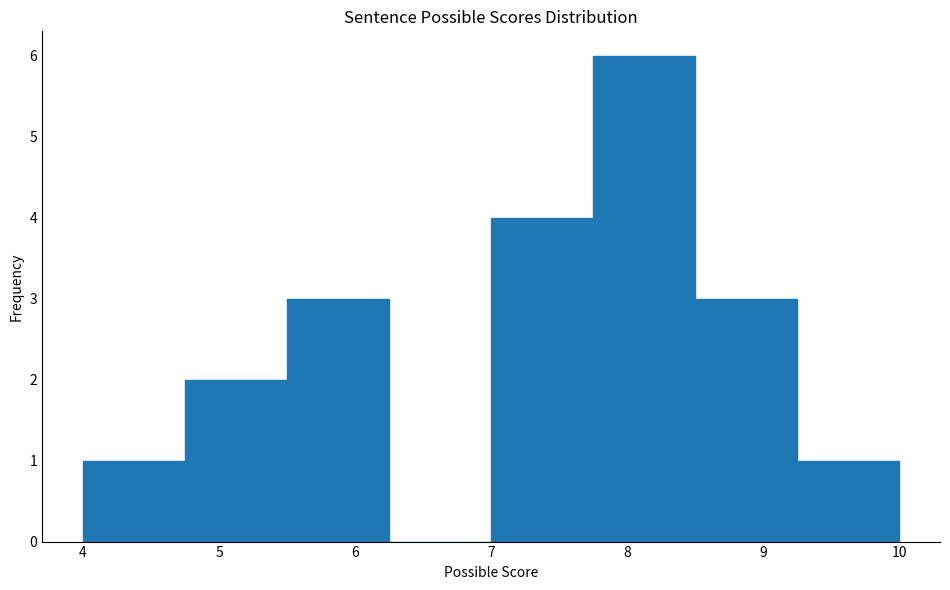

Reading left to right, transcribe this chart: for each bar, give the range it covers on the x-axis and its height. Neither the bar edges nor the heights are printed on the chart, so give them approximately, as read against the axes.

4.00 to 4.75: 1
4.75 to 5.50: 2
5.50 to 6.25: 3
6.25 to 7.00: 0
7.00 to 7.75: 4
7.75 to 8.50: 6
8.50 to 9.25: 3
9.25 to 10.00: 1